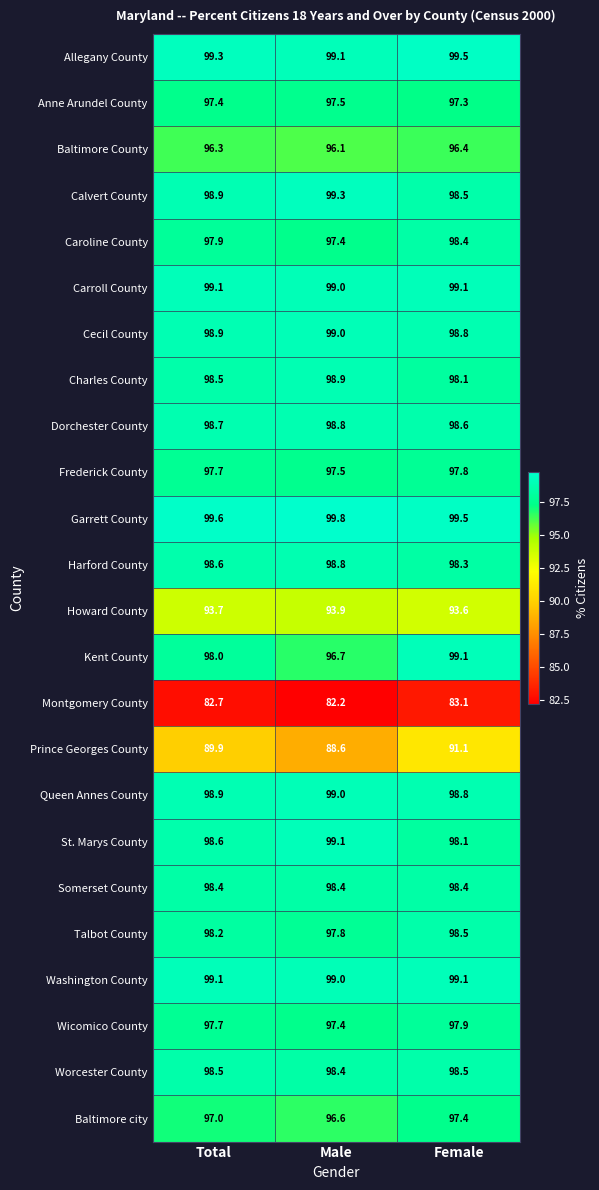

Which series has the largest total across all categories?

Garrett County